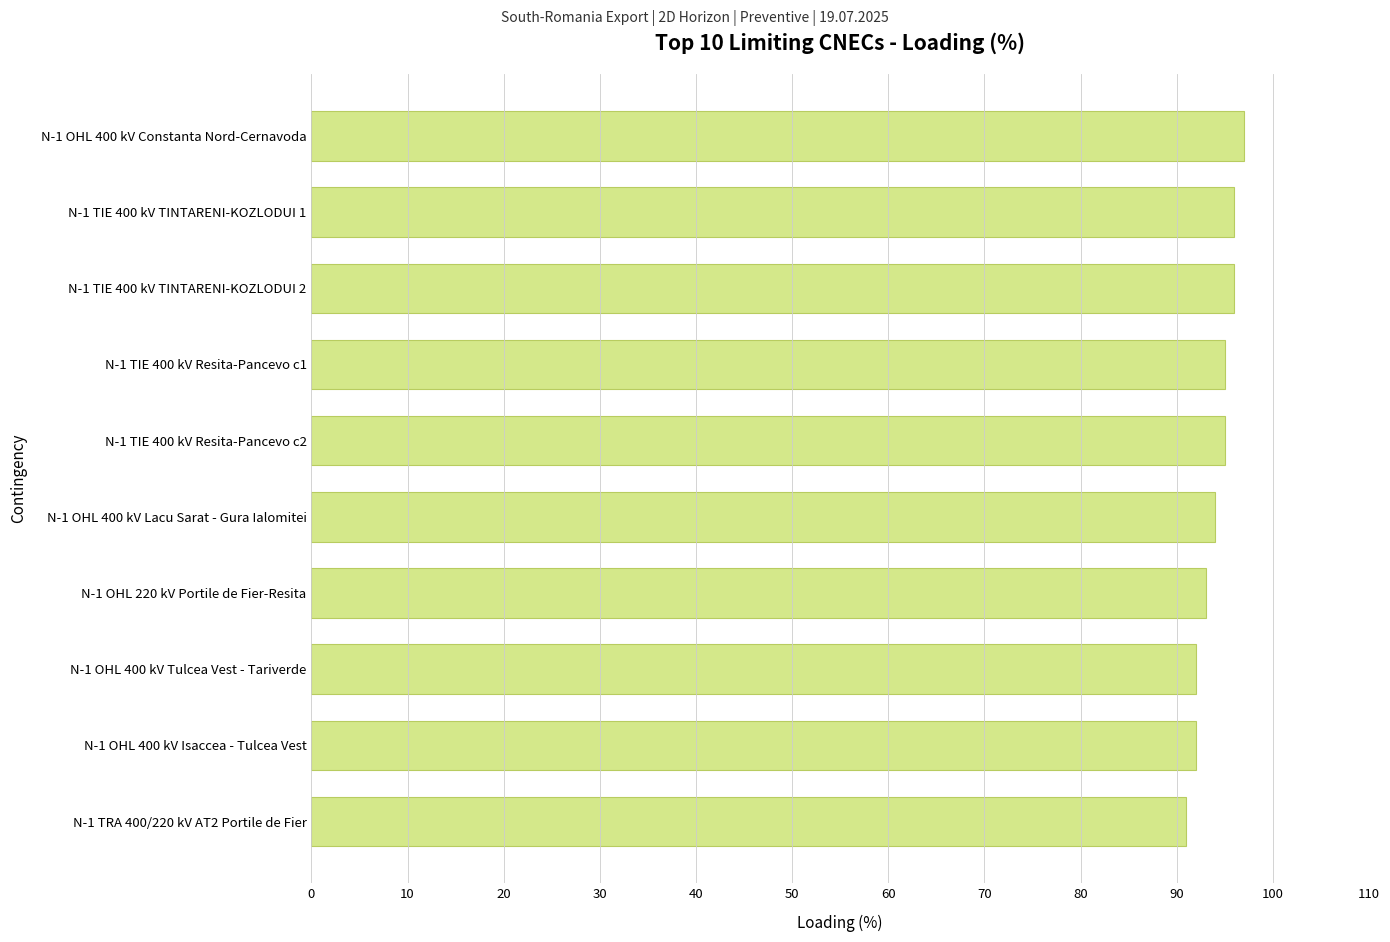

What is the difference between the second highest and second lowest values?

4